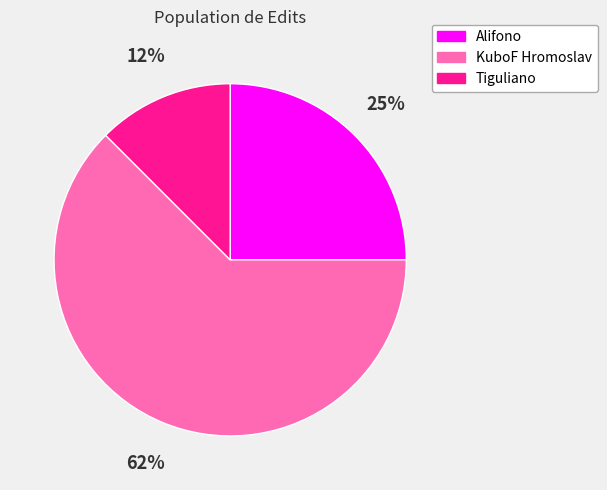

How many slices are in this pie chart?

3